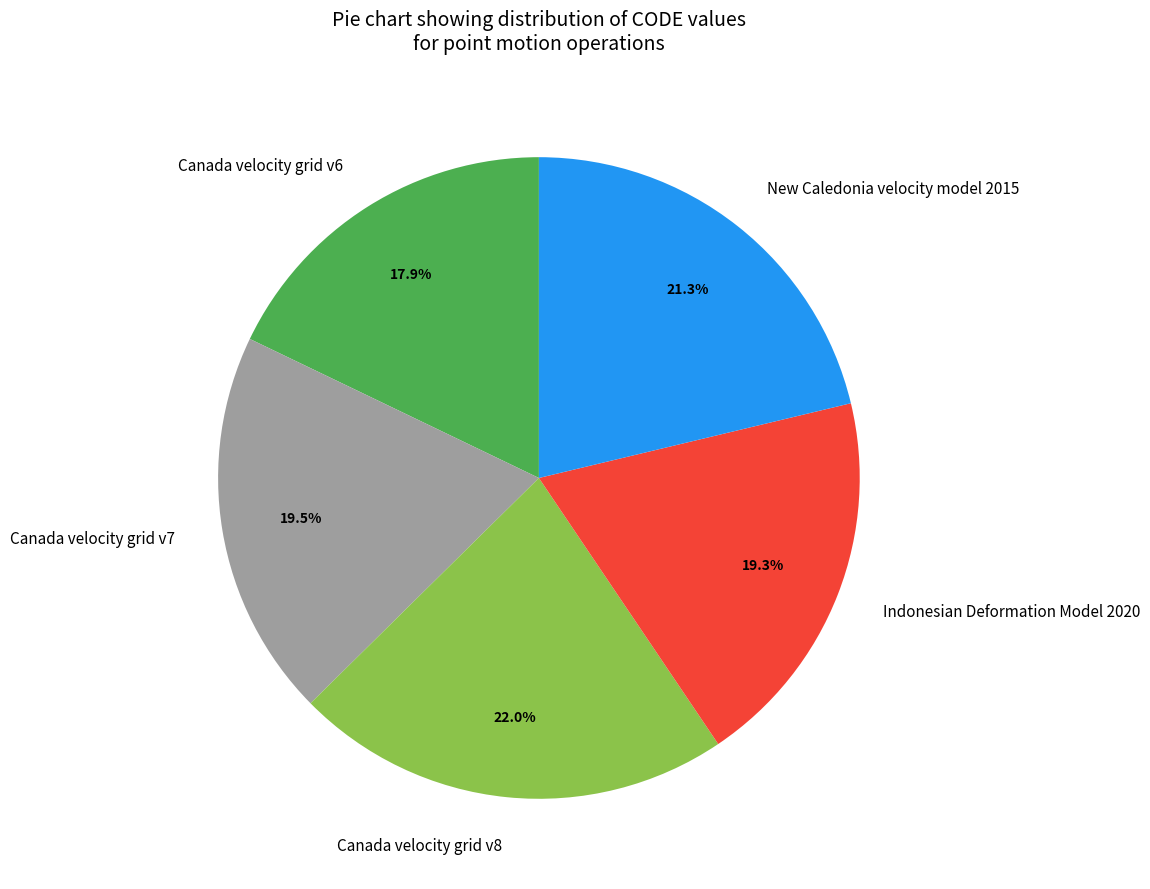

What is the ratio of the value at Canada velocity grid v7 to the value at Canada velocity grid v6?

1.1